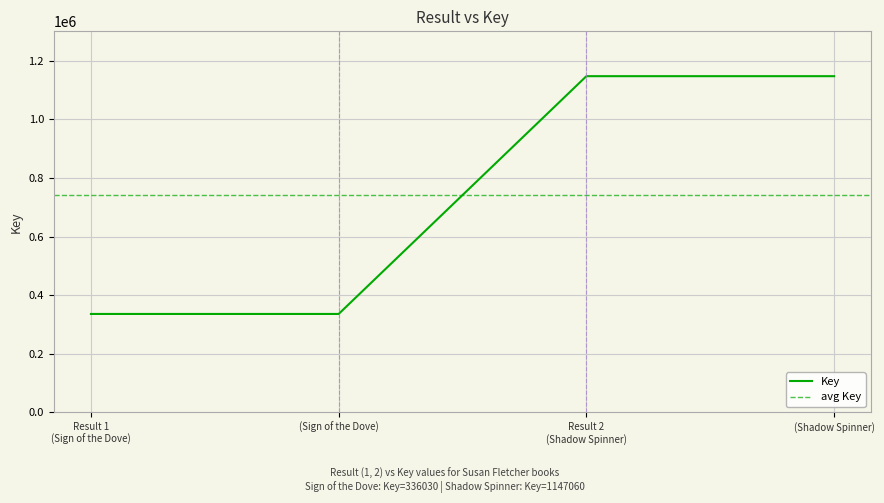

The Key series shows 1147060 at (Shadow Spinner). True or false?

True